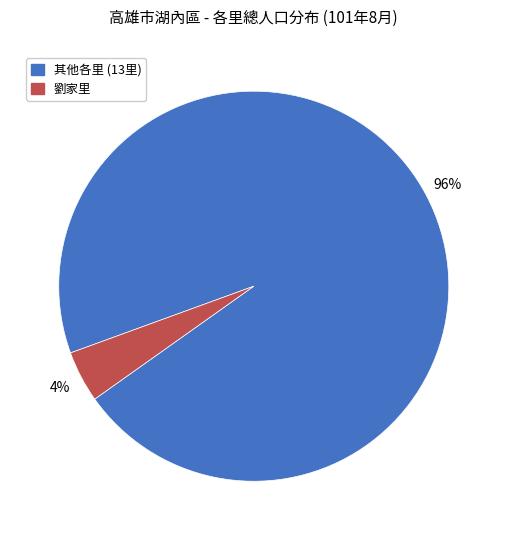

To the nearest percent, what is the average slice percentage?

50%